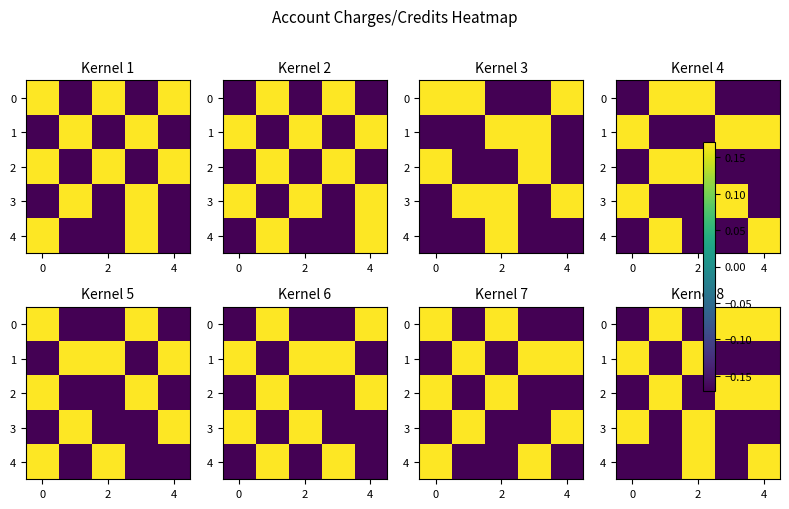

The 1 series shows 0.2 at 2. True or false?

True